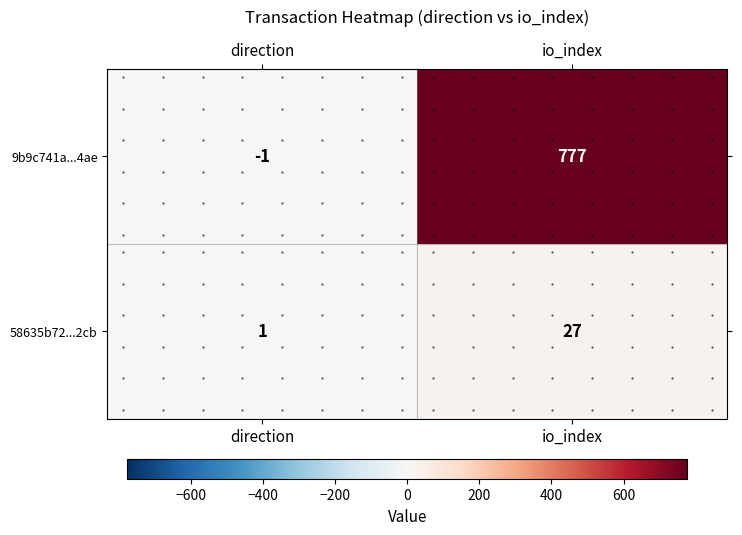

What is the spread (max minus min) of values at io_index?

750